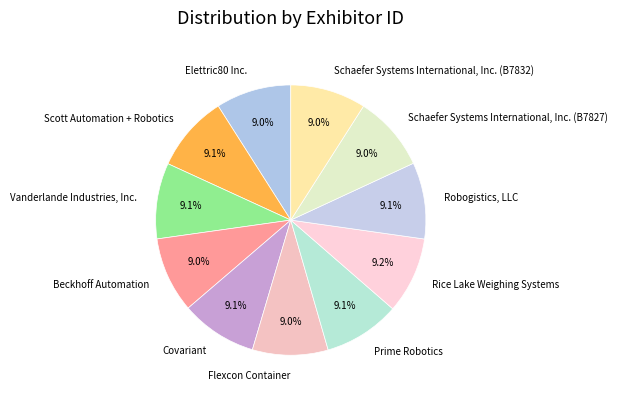

Is Schaefer Systems International, Inc. (B7832) the majority of the pie?

No